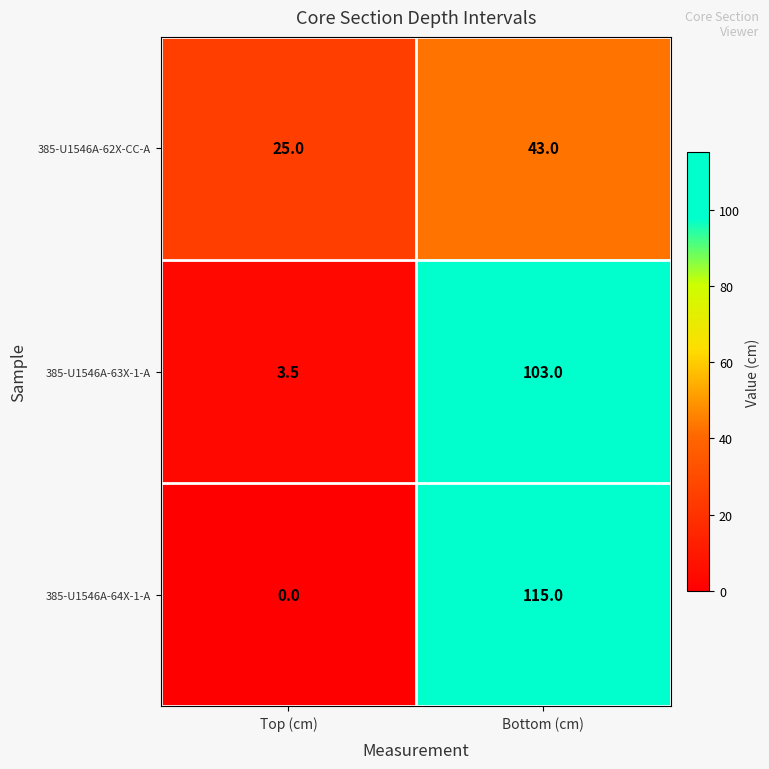

List the series in order of their overall mean, highest first.

385-U1546A-64X-1-A, 385-U1546A-63X-1-A, 385-U1546A-62X-CC-A